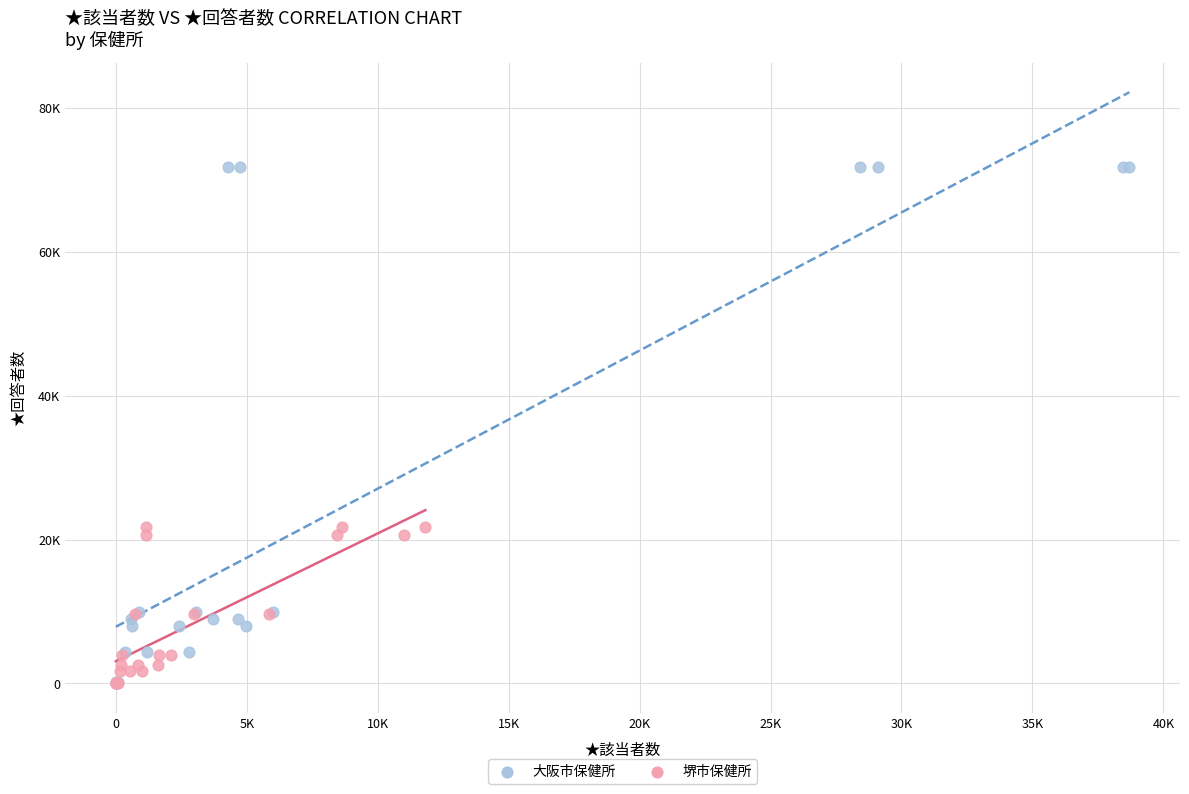

Which series has the largest Y range (max minus min)?

大阪市保健所